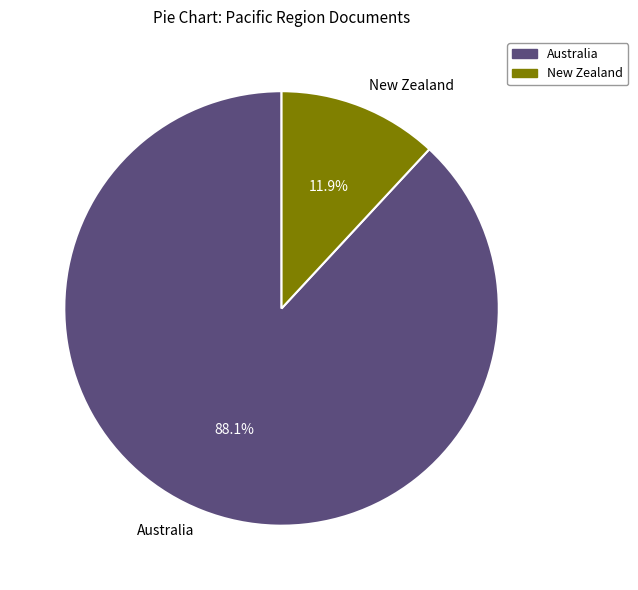

To the nearest percent, what is the average slice percentage?

50%